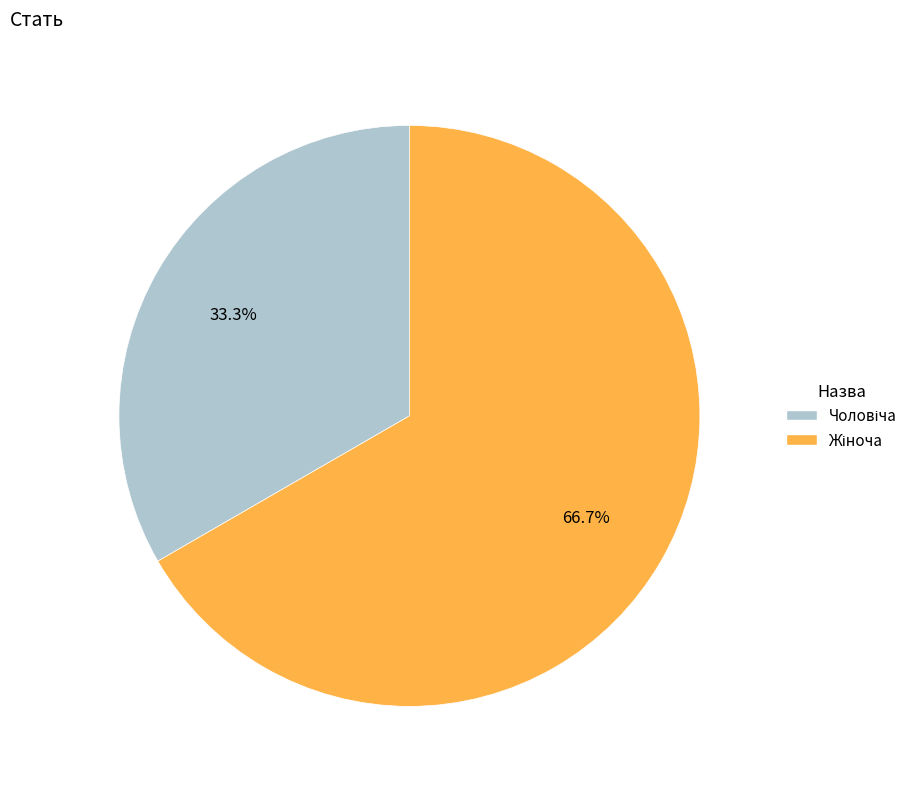

Is there any slice that represents more than half of the pie?

Yes